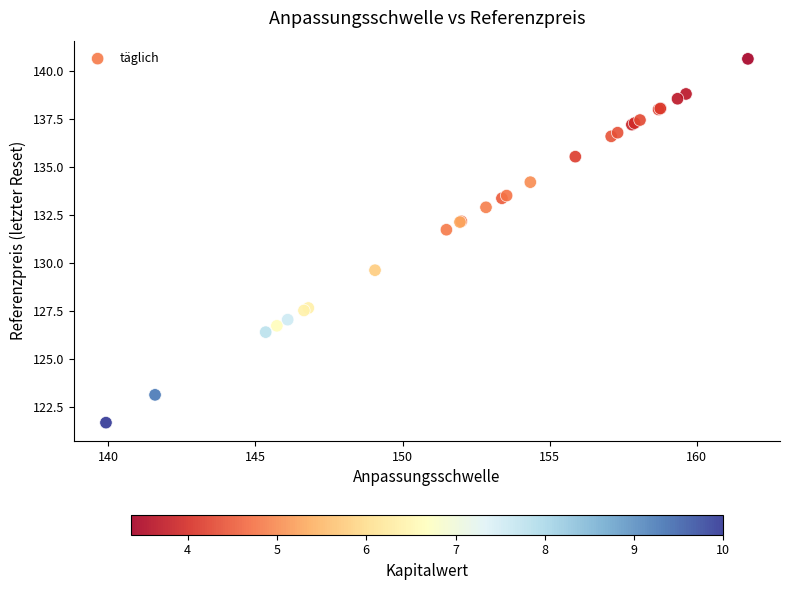

What Y value in the scatter plot is closest to 131?

131.7